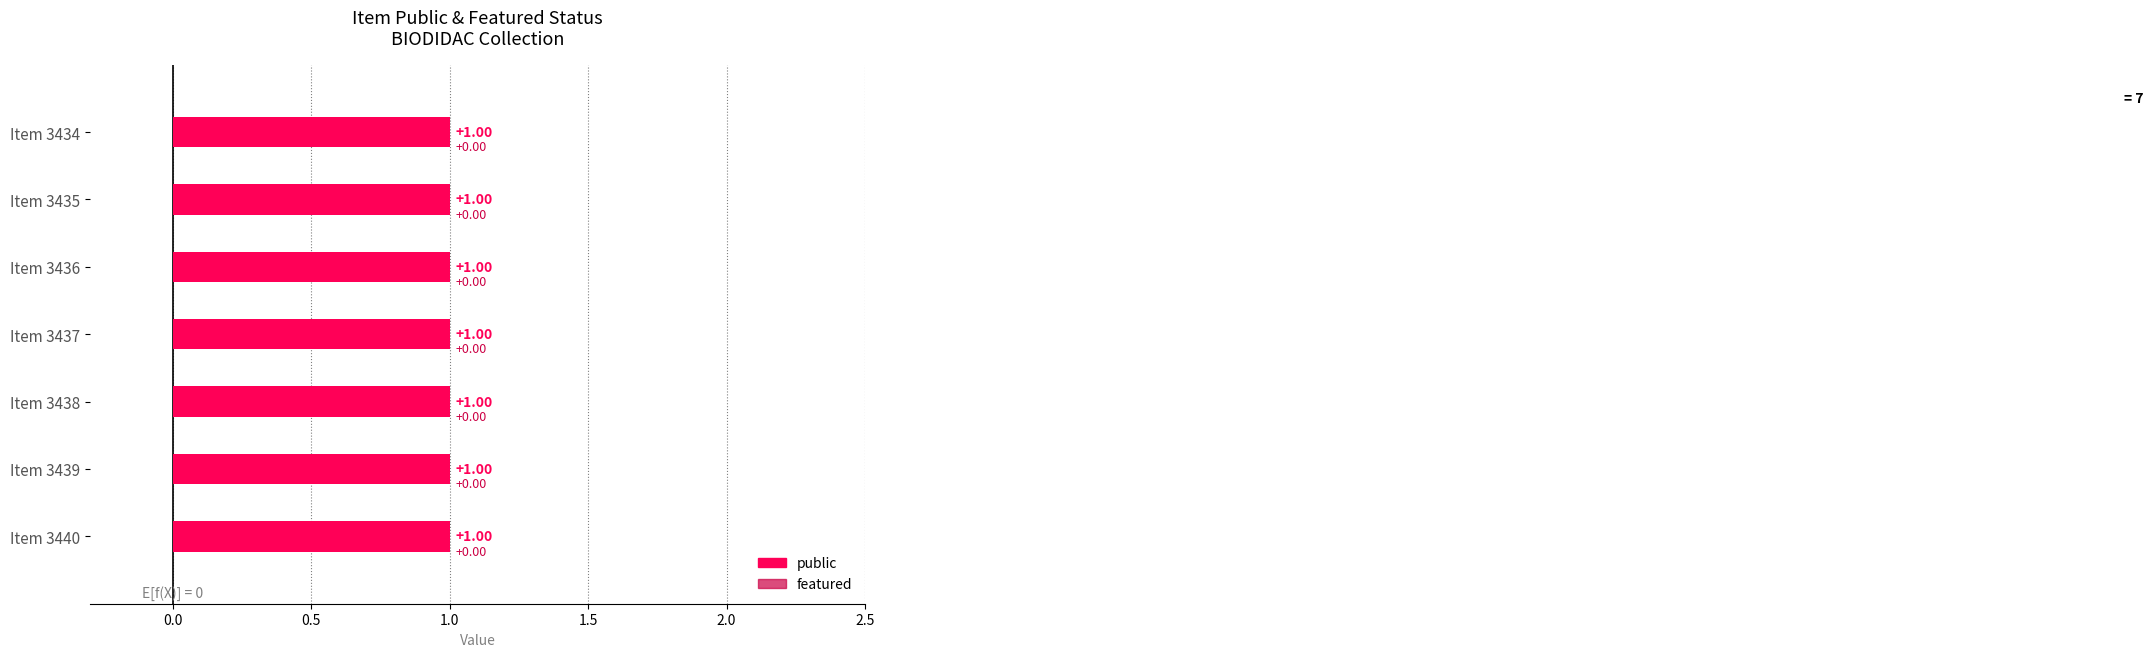

What is the sum of the public values at 3436 and 3438?

2